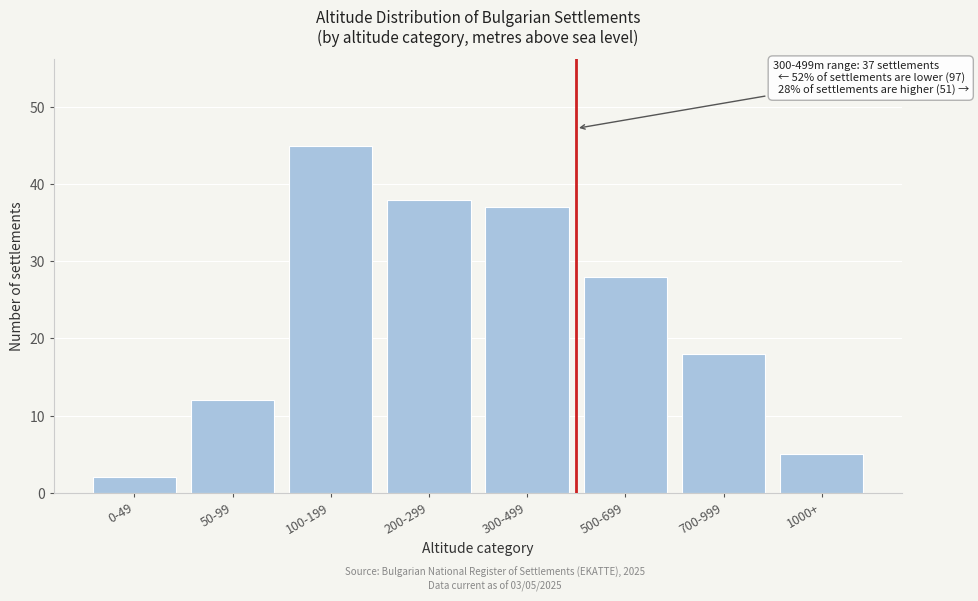

Reading right to left, extract all data points from this chart.

1000+=5	700-999=18	500-699=28	300-499=37	200-299=38	100-199=45	50-99=12	0-49=2